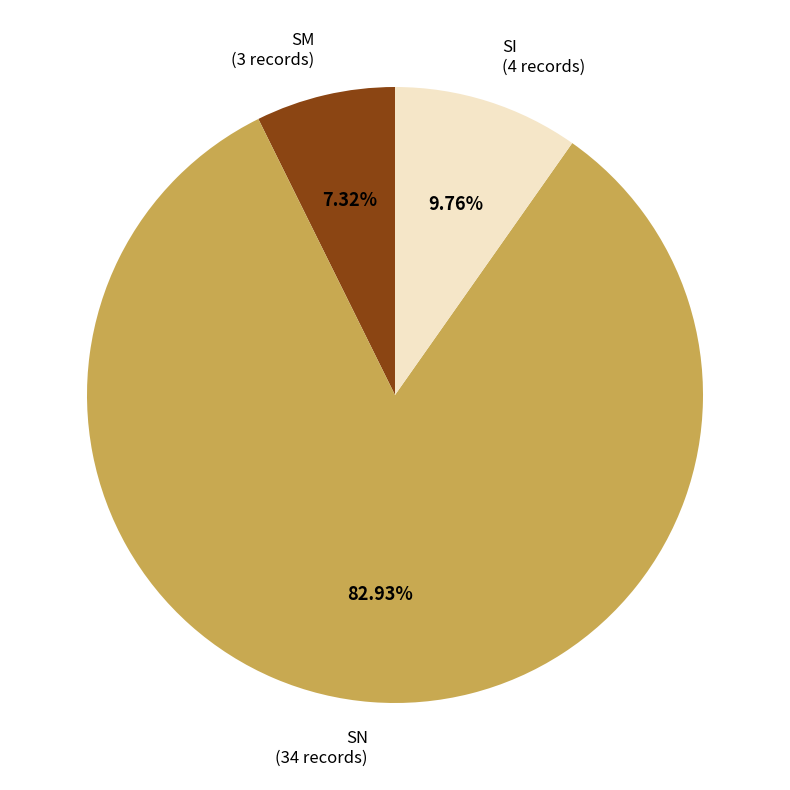

Which slice represents more than half of the pie?

SN